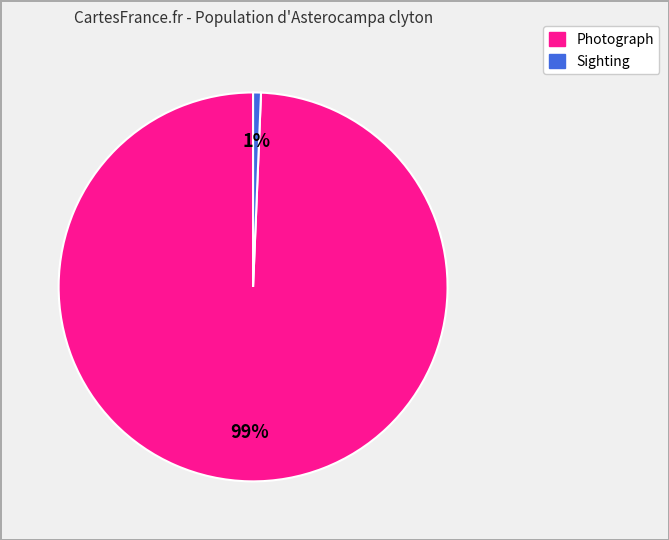

To the nearest percent, what is the average slice percentage?

50%